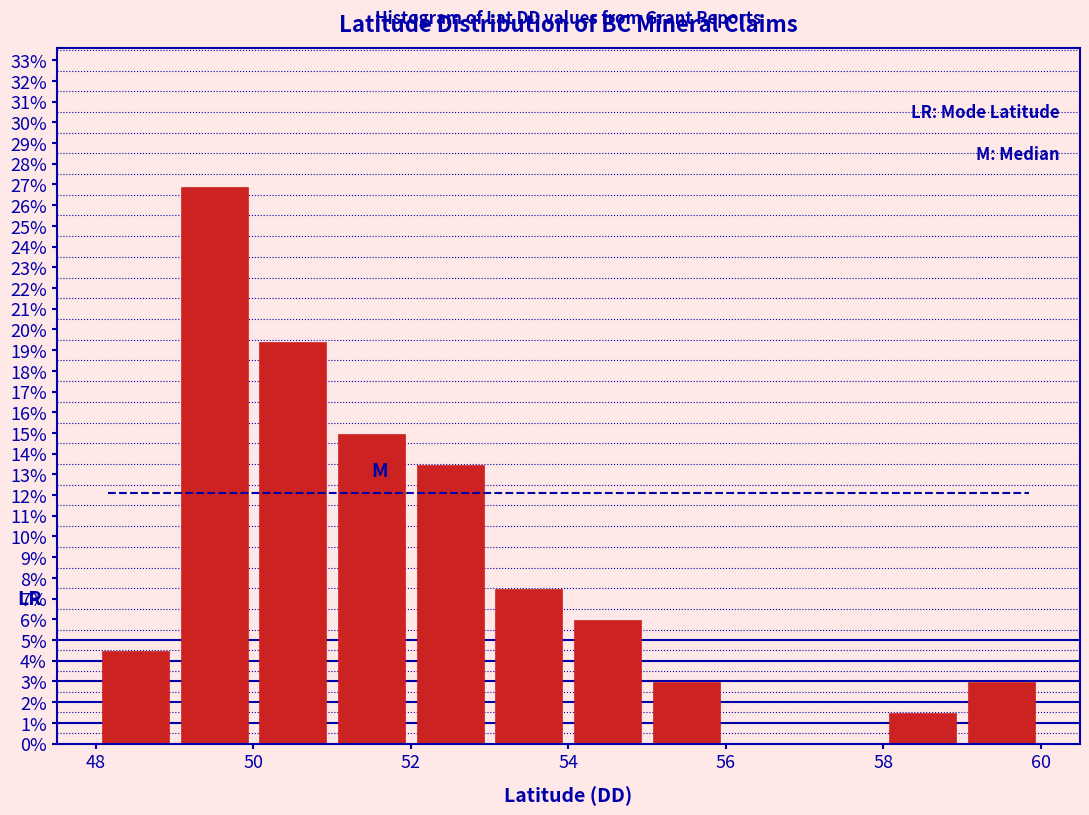

Which range on the x-axis has the tallest bar?

49 to 50